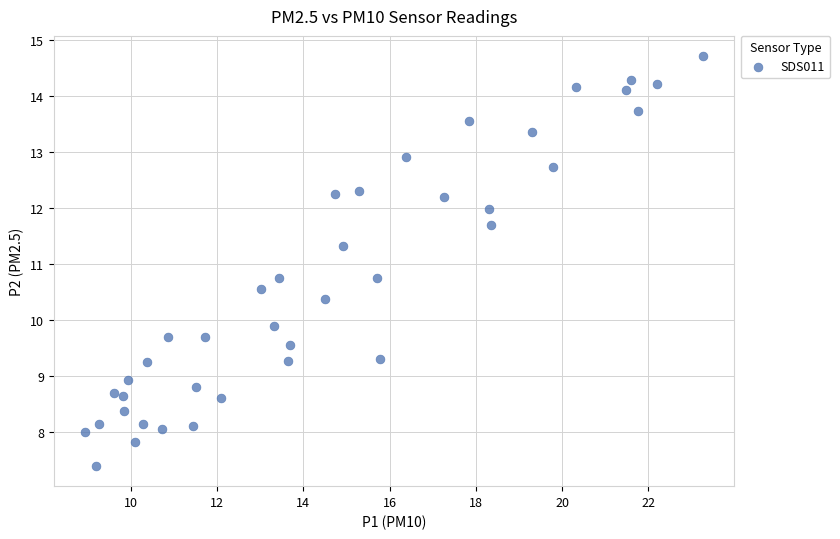

What is the range of X values (max minus min)?

14.3